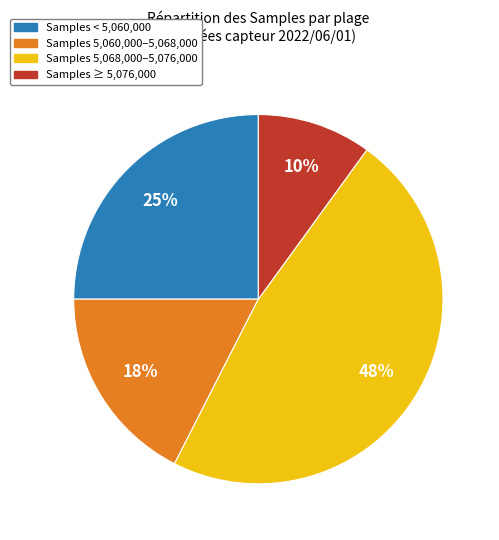

Is there any slice that represents more than half of the pie?

No